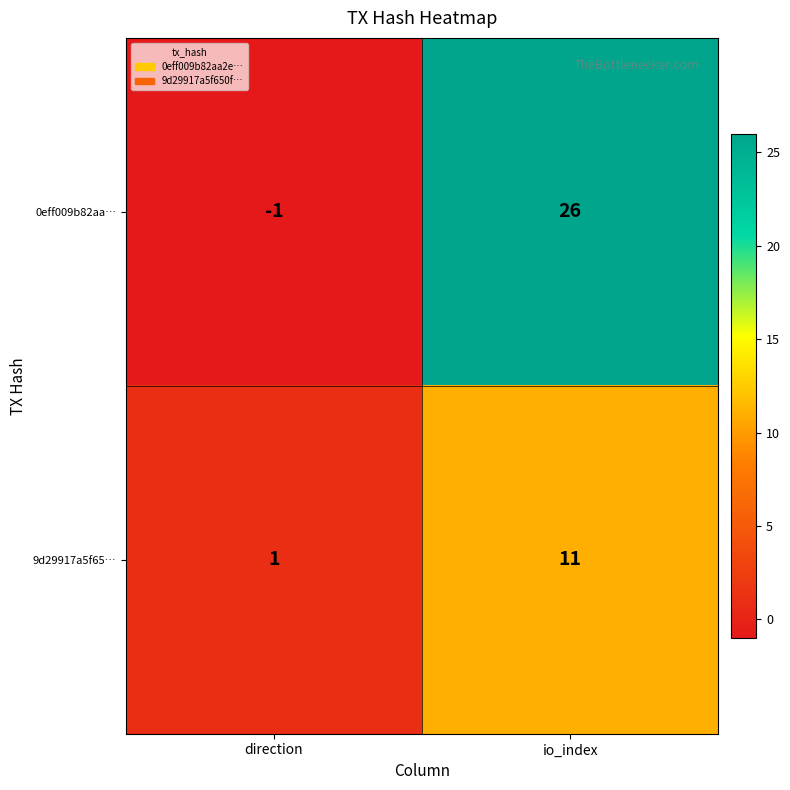

Reading left to right, extract all data points from this chart.

0eff009b82aa…: -1	26
9d29917a5f65…: 1	11